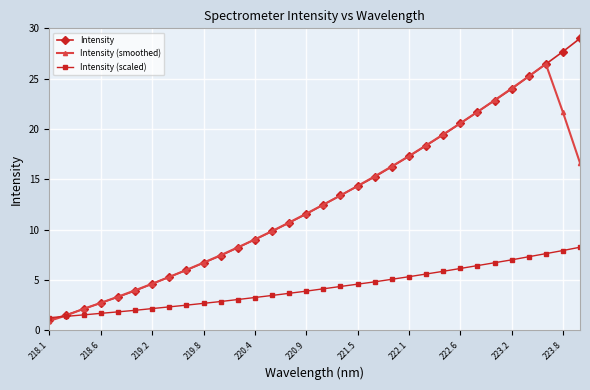

What is the value of the Intensity (scaled) point at the 12th from the left?

3.1